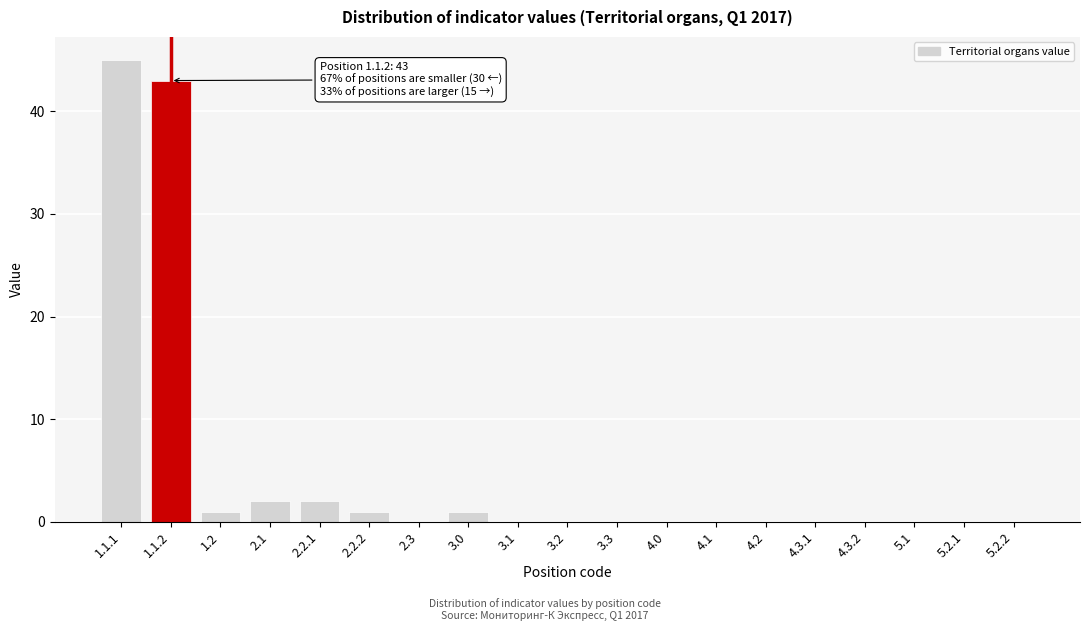

Reading left to right, transcribe all the data shown in this chart.

1.1.1=45	1.1.2=43	1.2=1	2.1=2	2.2.1=2	2.2.2=1	2.3=0	3.0=1	3.1=0	3.2=0	3.3=0	4.0=0	4.1=0	4.2=0	4.3.1=0	4.3.2=0	5.1=0	5.2.1=0	5.2.2=0